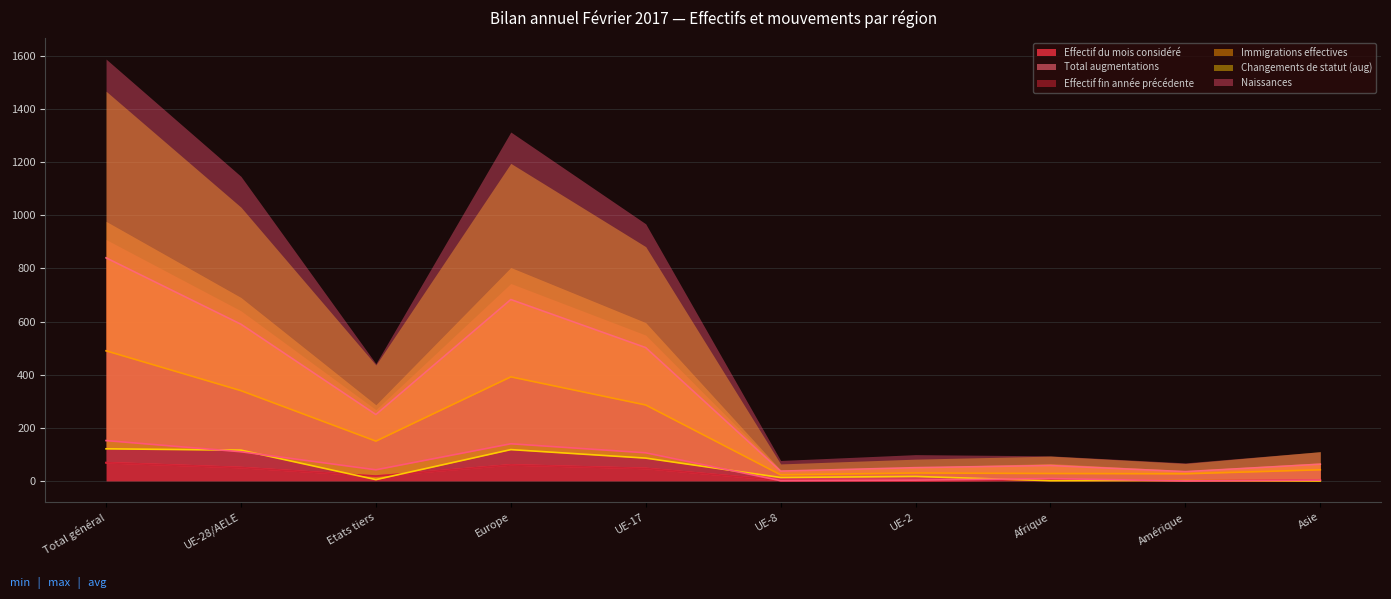

At which label does Changements de statut (aug) reach its peak?

Total général